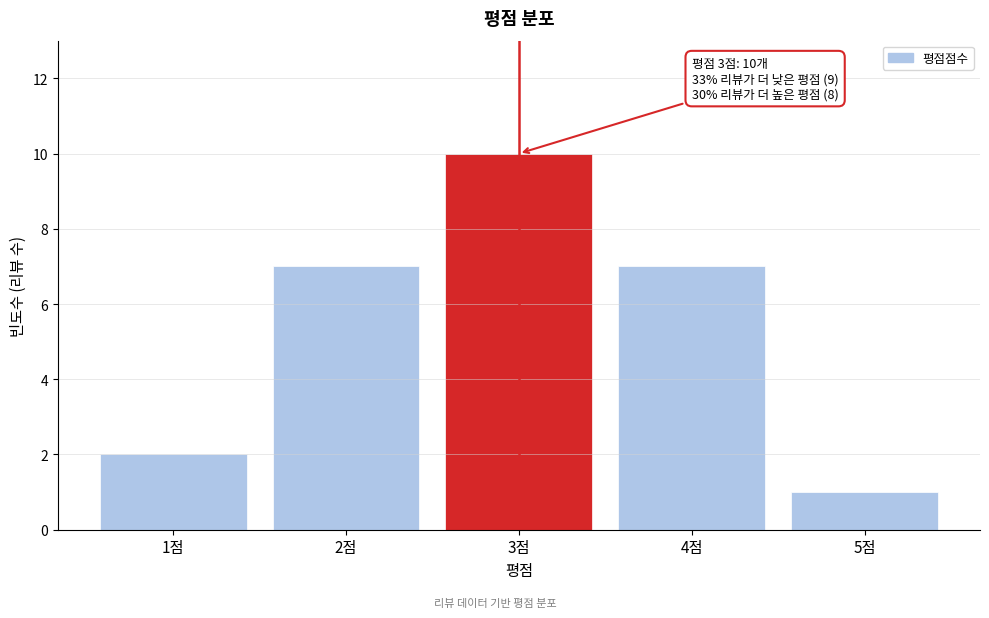

Reading left to right, list all the values displayed in this chart.

2	7	10	7	1